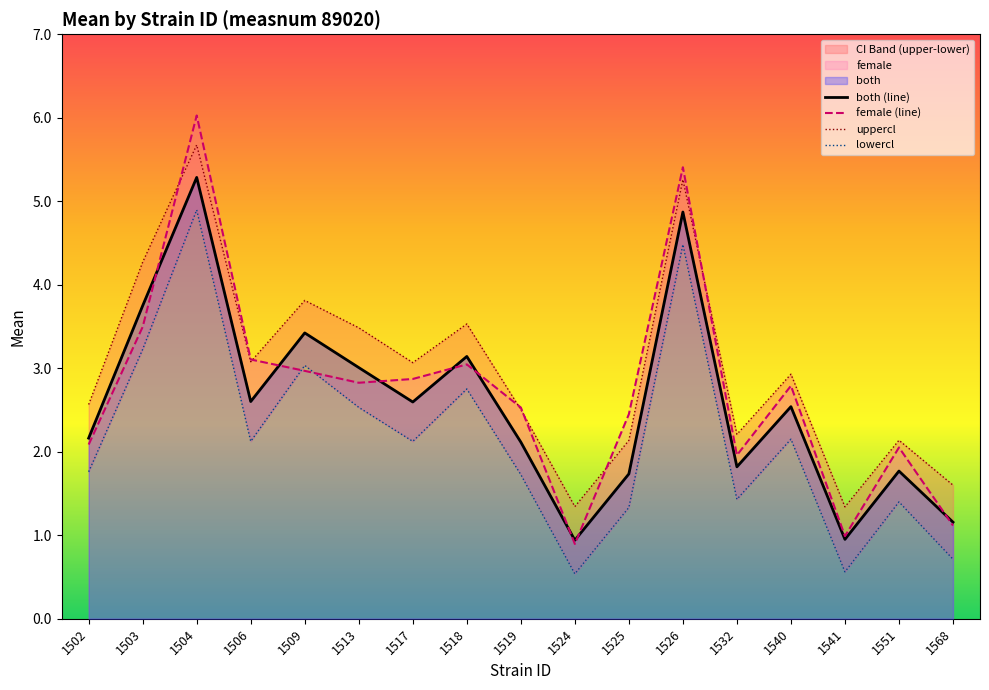

True or false: female (line) has more than 0 interior local peaks.

True